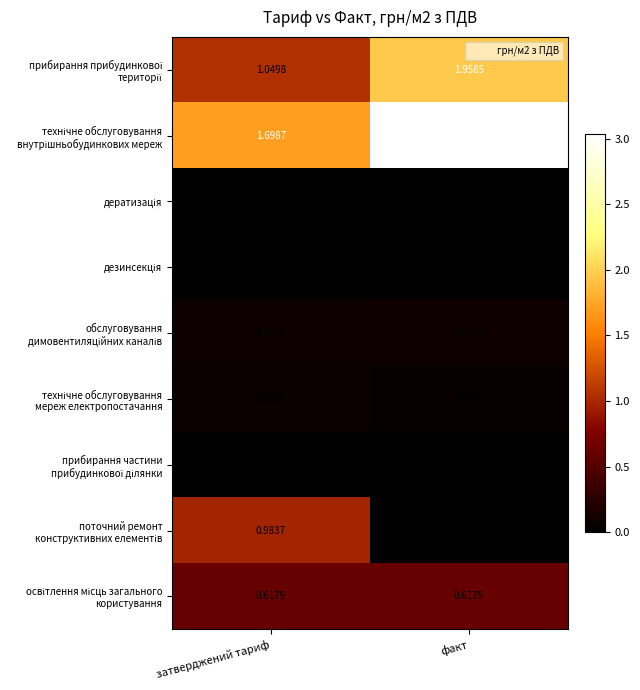

At which category does the chart reach its minimum across all series?

факт